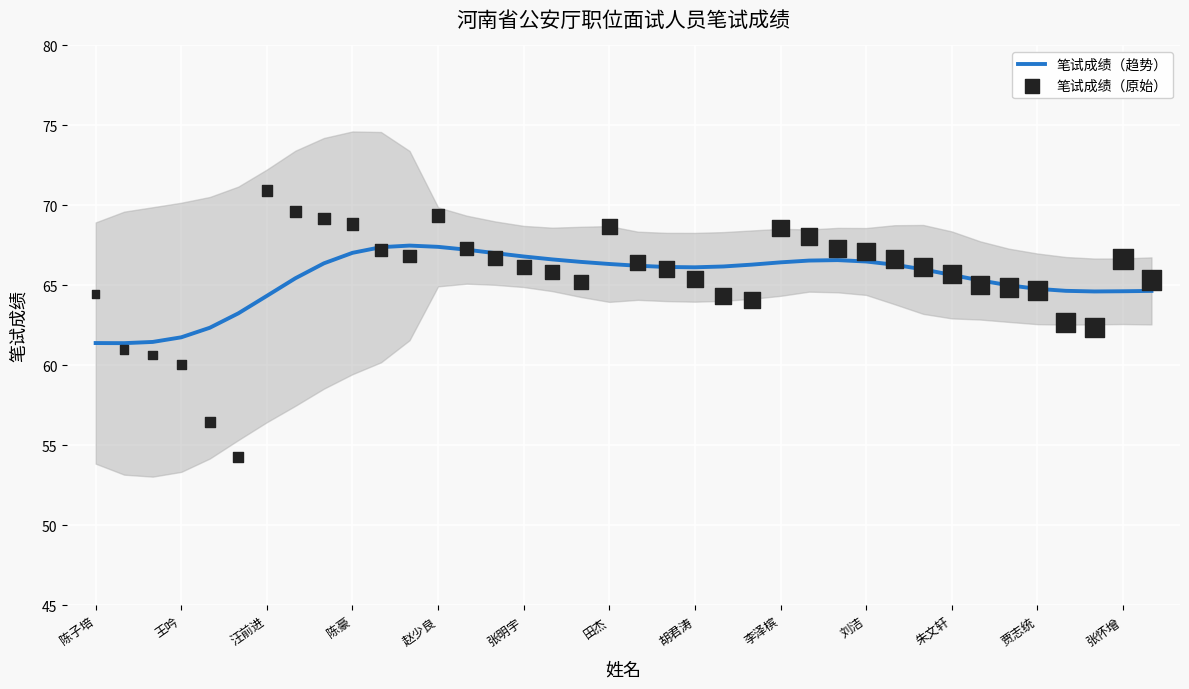

Which series reaches the maximum Y coordinate?

笔试成绩（原始）